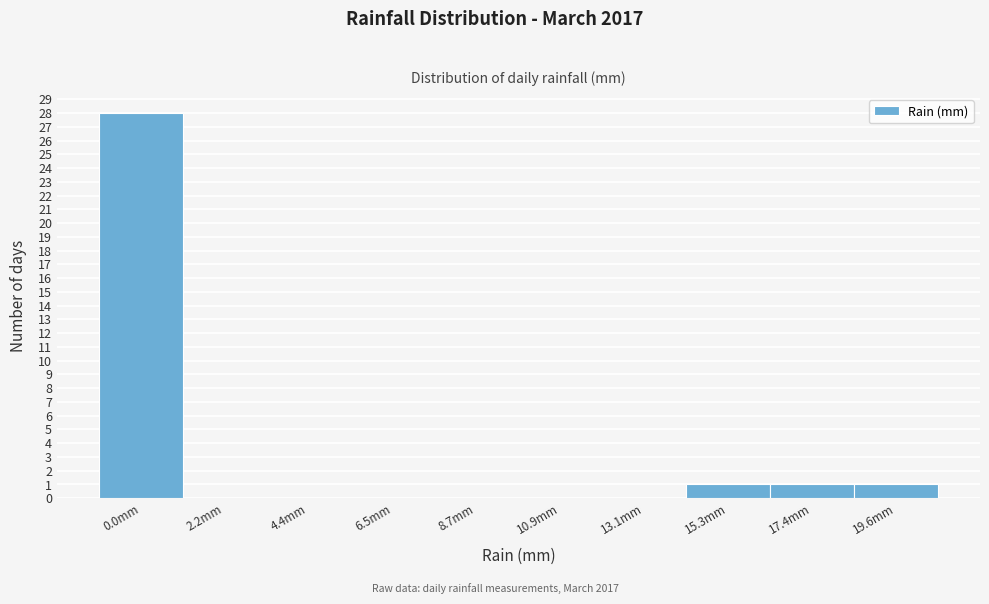

Reading left to right, transcribe all the data shown in this chart.

0.0mm=28	2.2mm=0	4.4mm=0	6.5mm=0	8.7mm=0	10.9mm=0	13.1mm=0	15.3mm=1	17.4mm=1	19.6mm=1